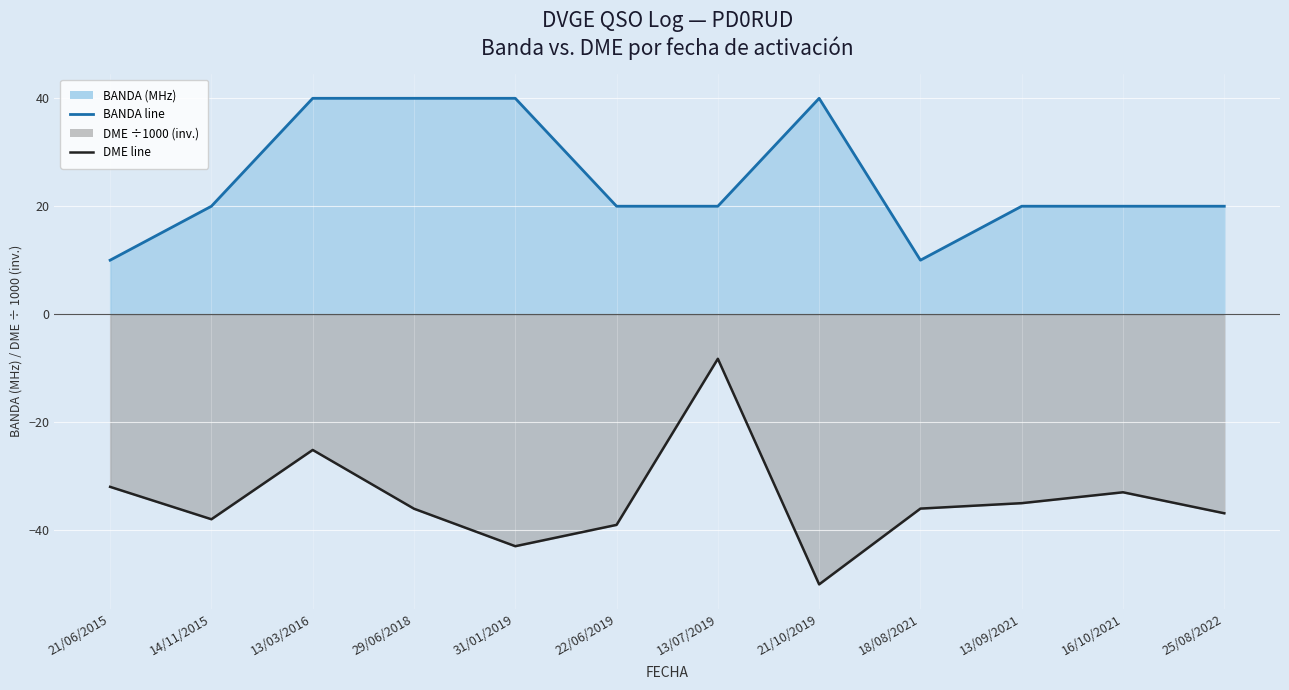

How many lines are shown in the chart?

2